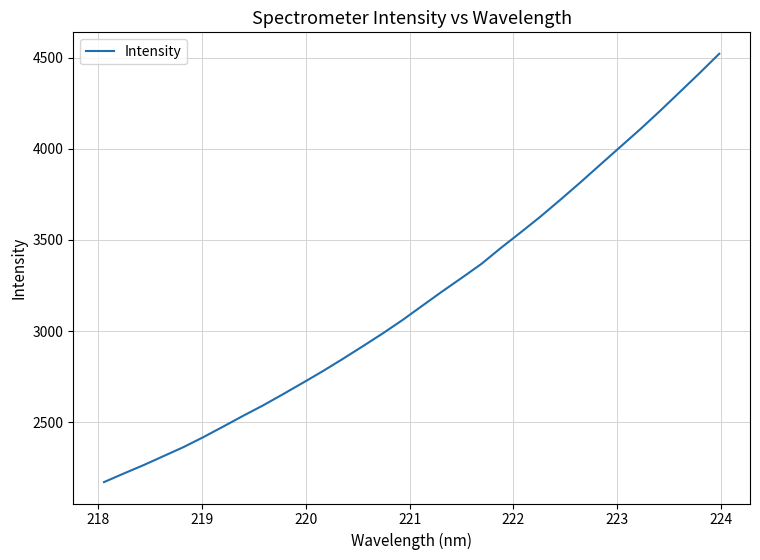

What is the difference between the maximum and minimum values?

2349.1